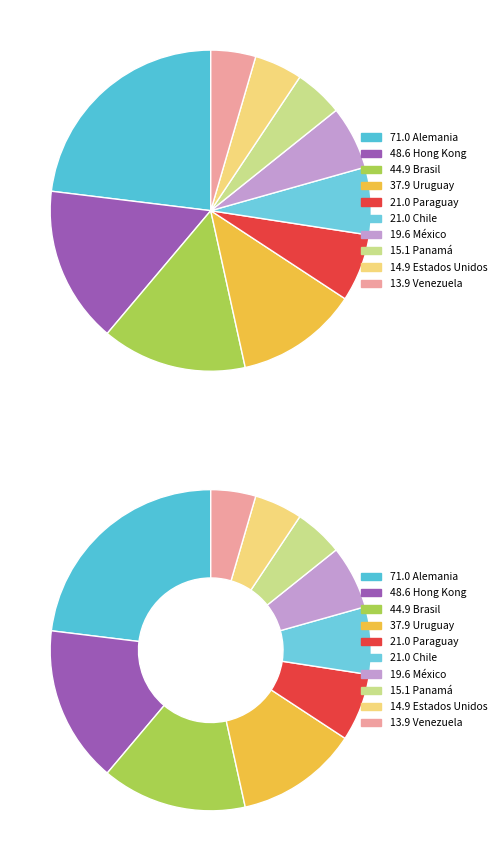

Rank the categories by value from highest to lowest.

Alemania, Hong Kong, Brasil, Uruguay, Paraguay, Chile, México, Panamá, Estados Unidos, Venezuela